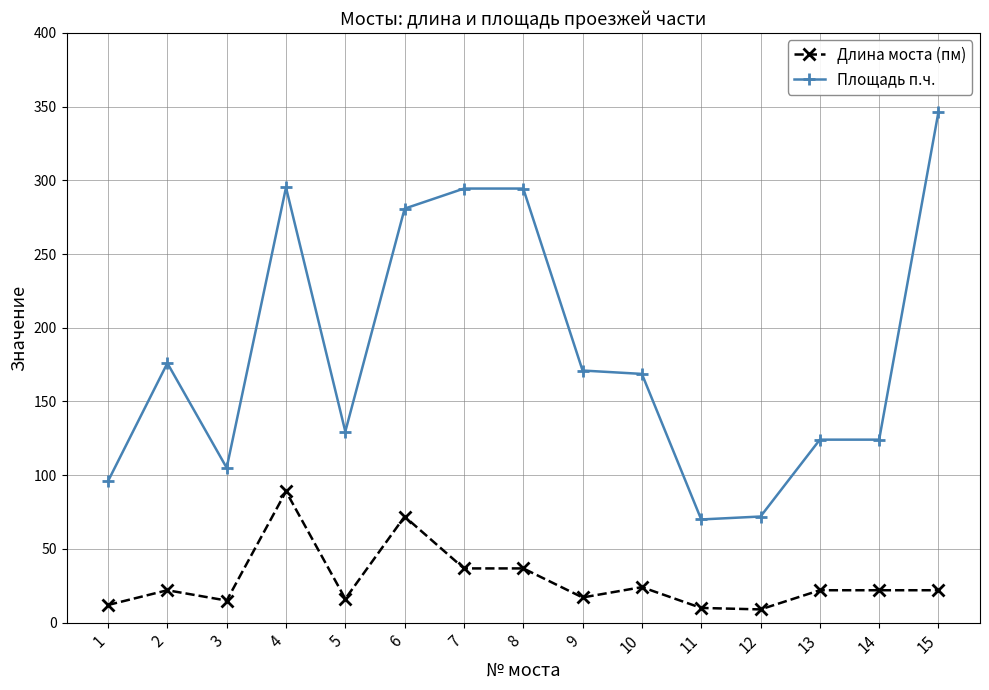

What is the sum of the Площадь п.ч. values at 7 and 9?

465.4